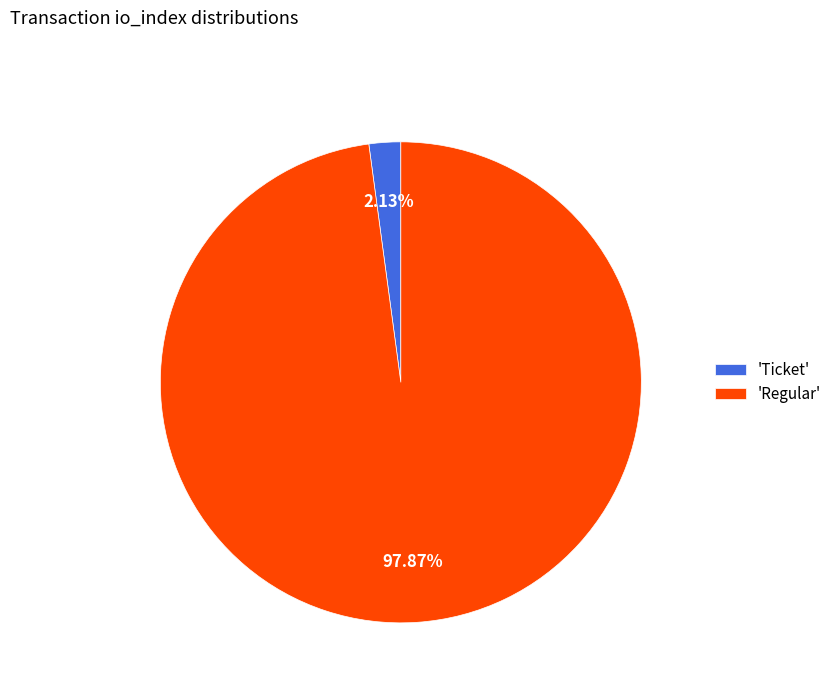

What is the smallest slice in the pie chart?

'Ticket'